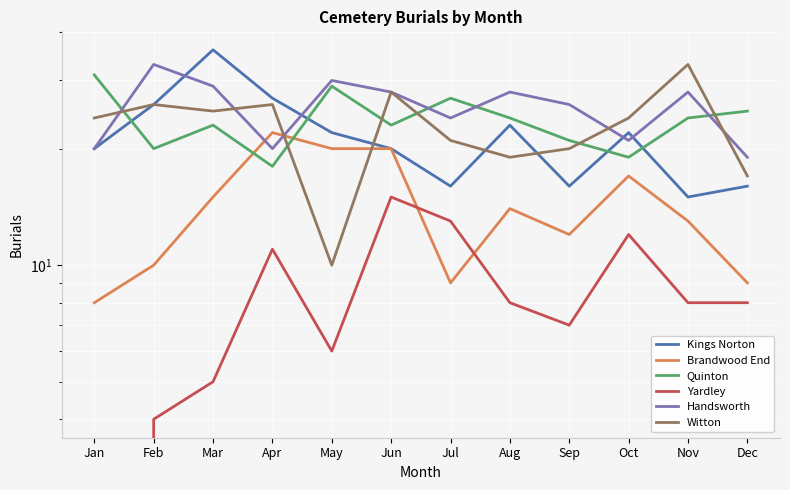

At which category does Brandwood End reach its first local peak?

Apr